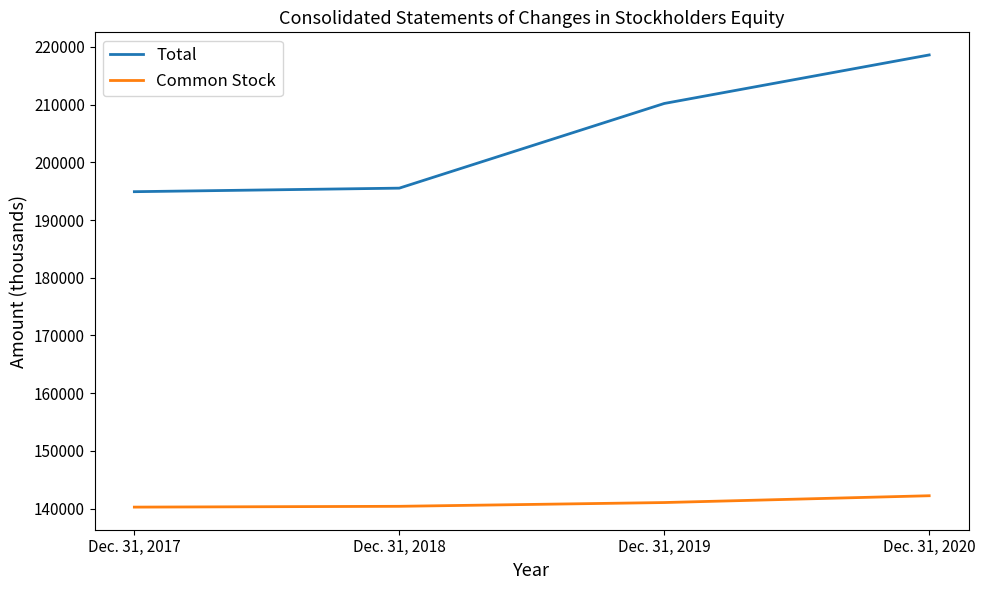

True or false: Total and Common Stock intersect in this chart.

False